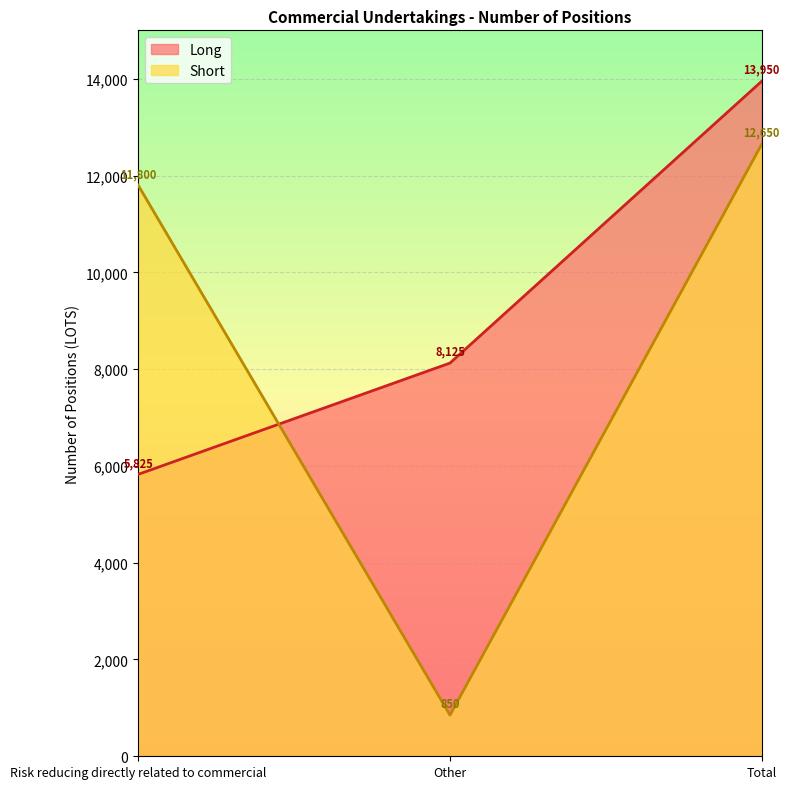

What is the spread (max minus min) of values at Other?

7275